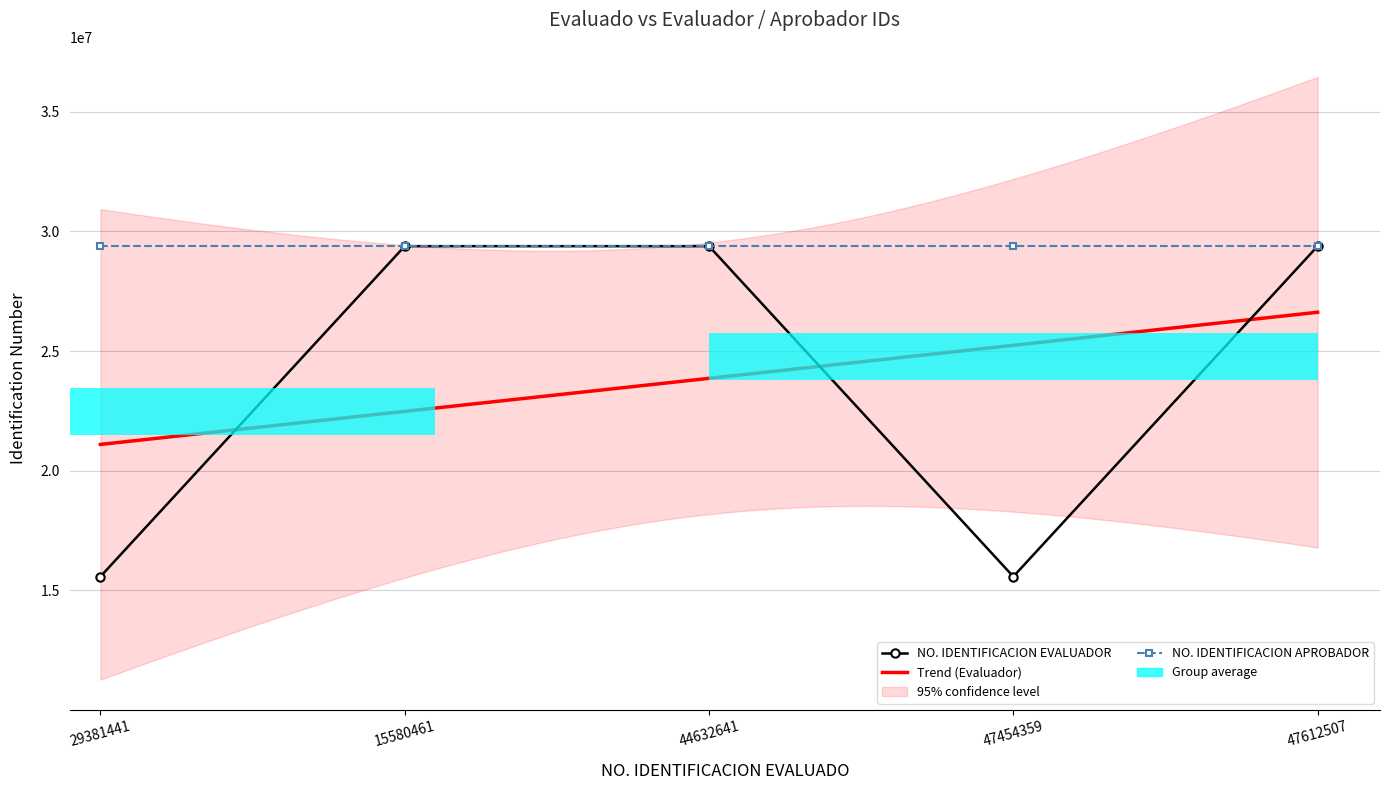

Count the number of categories in the chart.

5